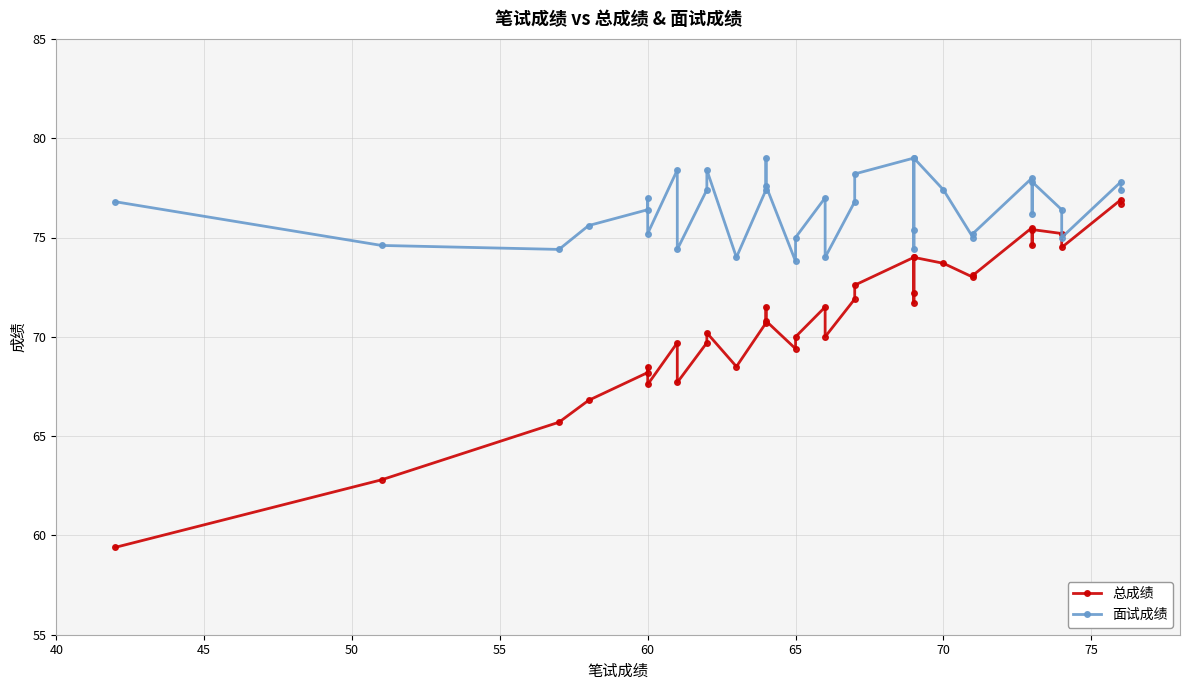

List the series in order of their overall mean, highest first.

面试成绩, 总成绩